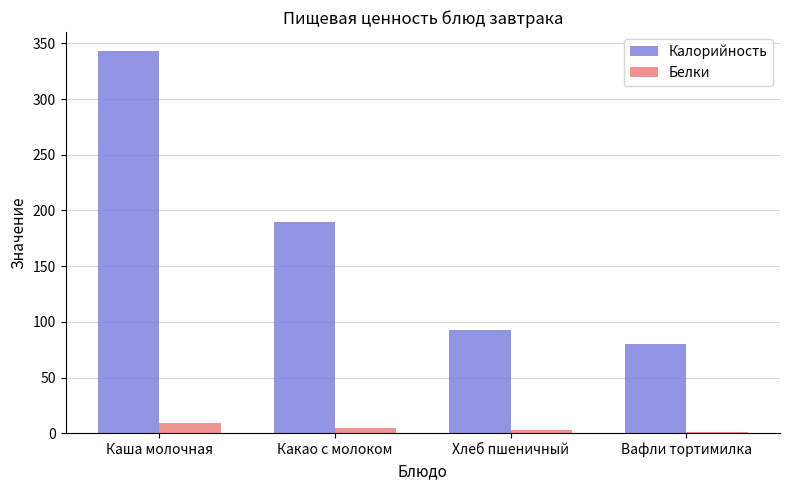

What are all the series names shown in the legend?

Калорийность, Белки